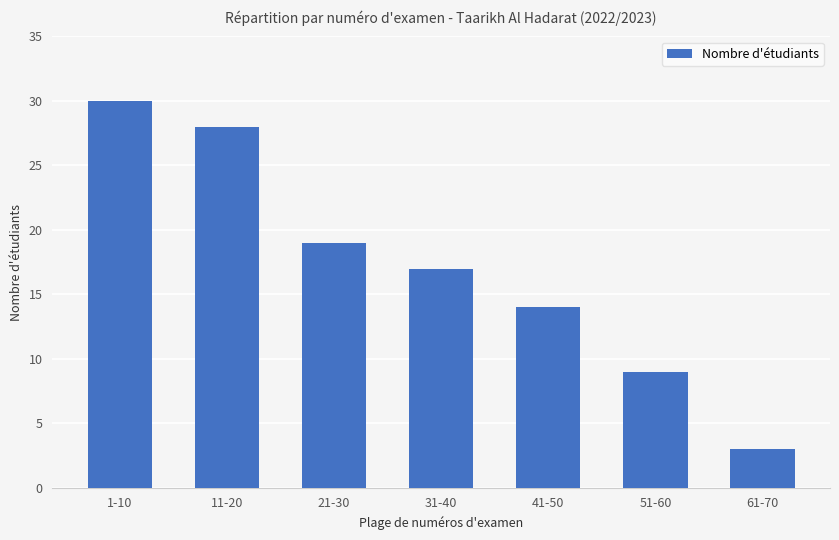

What is the change in value from 1-10 to 51-60?

-21